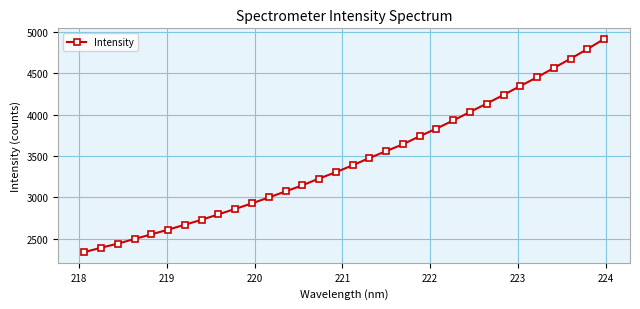

What is the average value?

3446.5